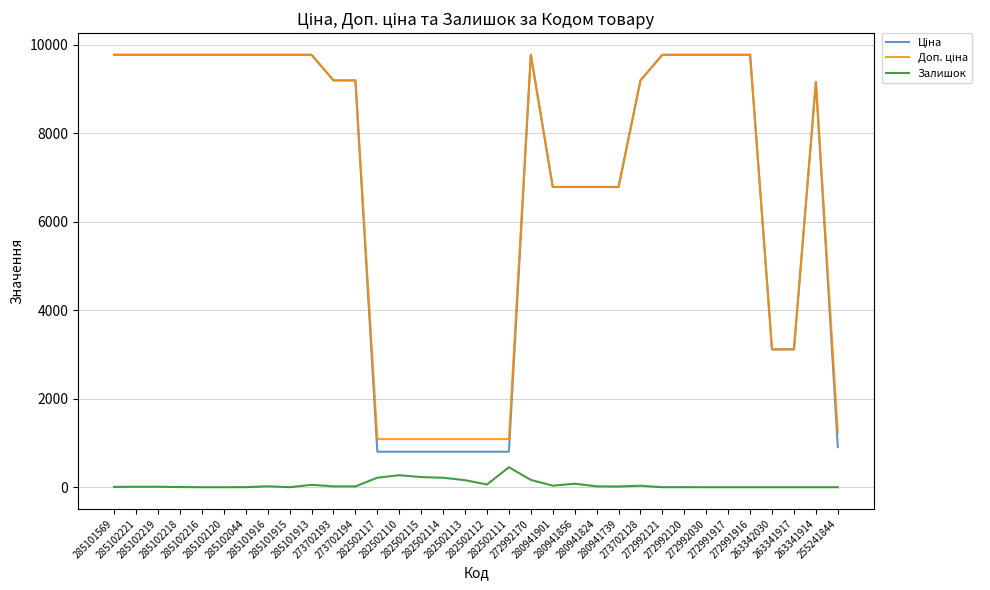

What is the greatest value displayed?

9775.5